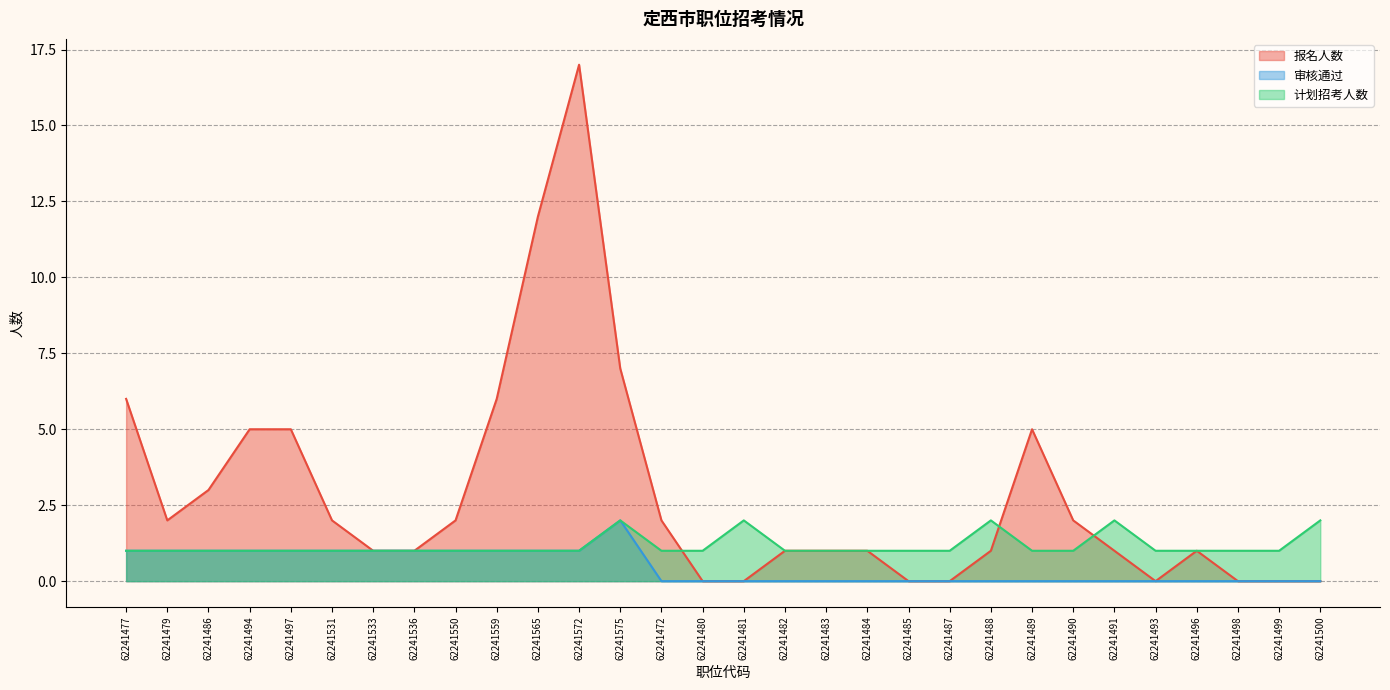

At which category is the sum across all series the highest?

62241572